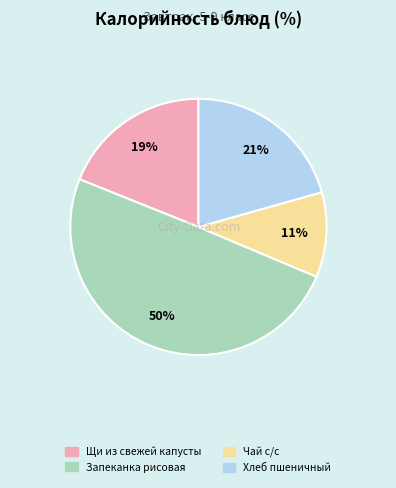

To the nearest percent, what portion does Щи из свежей капусты represent?

19%